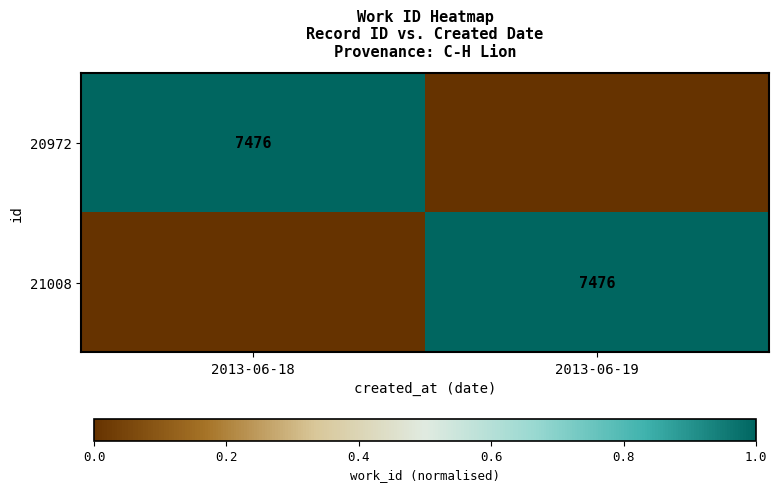

The value of 20972 at 2013-06-18 is 7476. True or false?

True